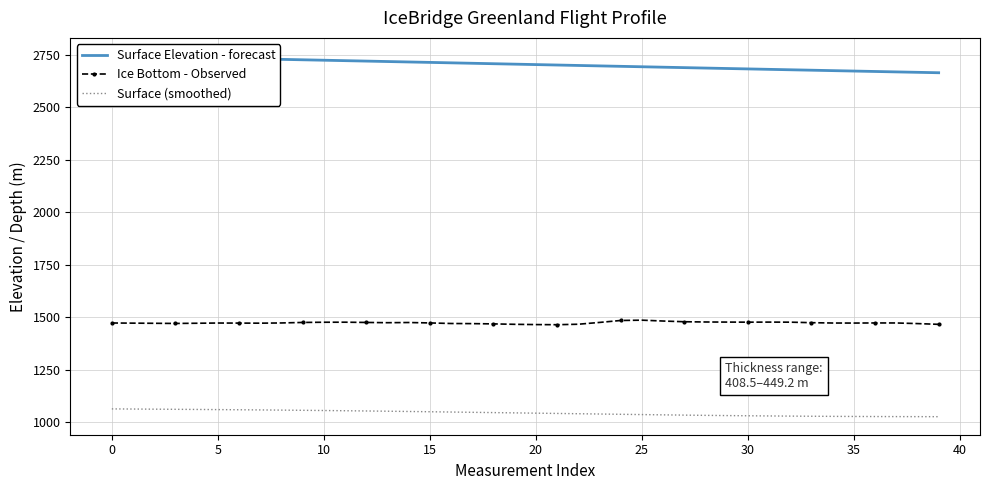

True or false: Ice Bottom - Observed and Surface (smoothed) intersect in this chart.

False